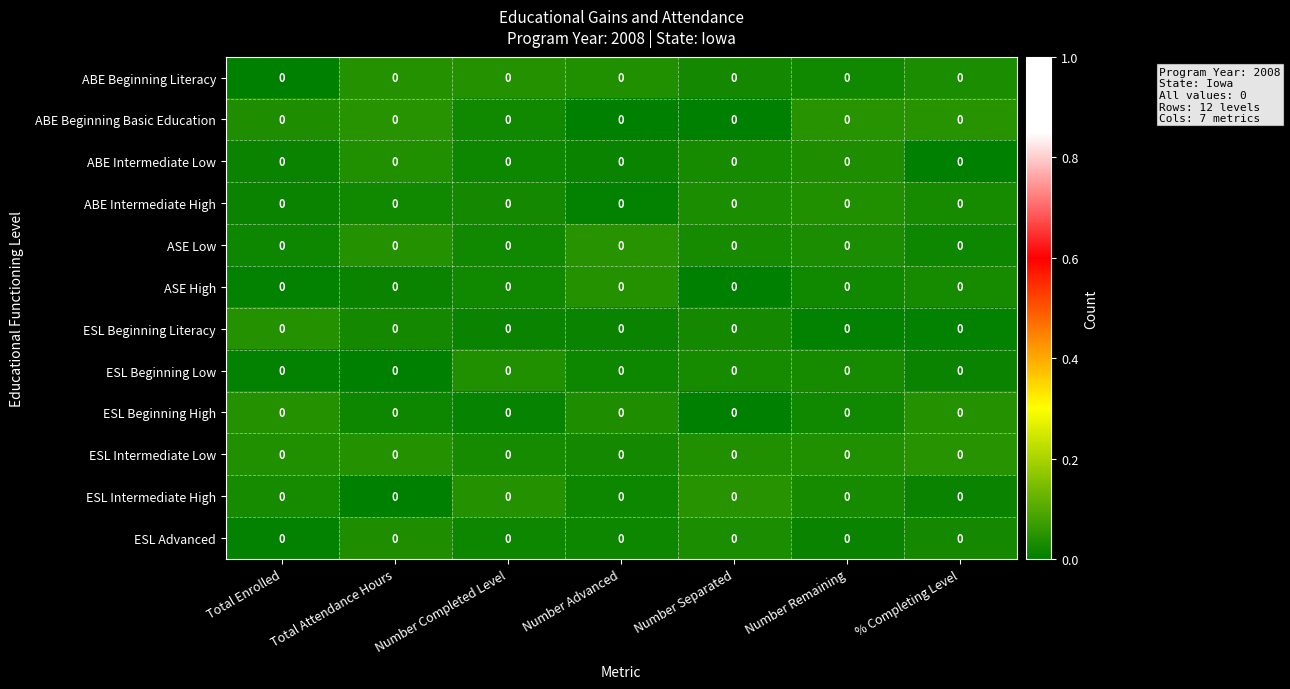

How many distinct data groups are displayed?

12